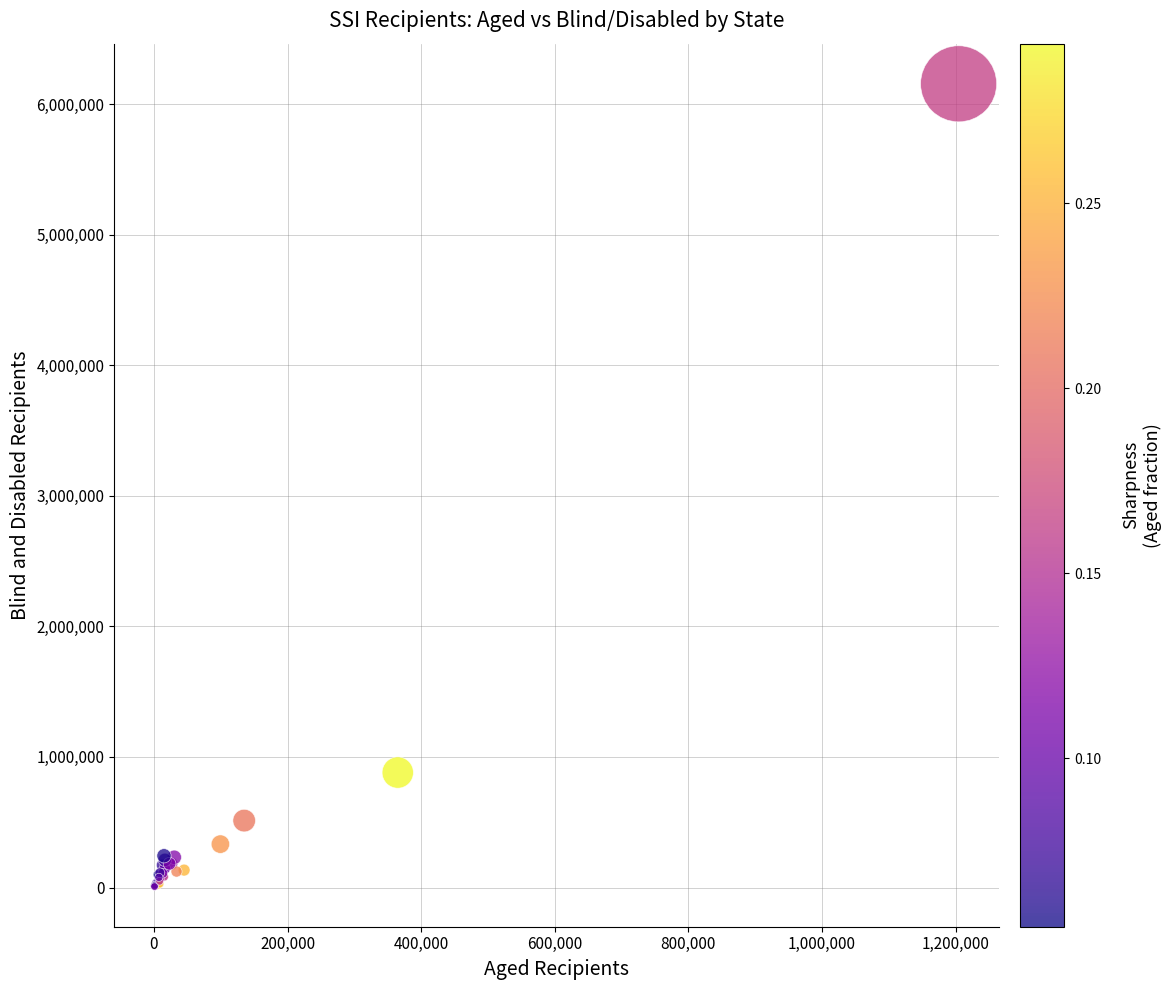

What Y value in the scatter plot is closest to 3081059?

880384